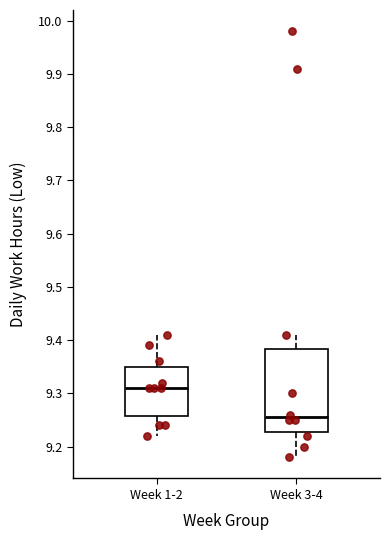

Comparing the boxes themselves (not the whiskers), which one is the tallest?

Week 3-4